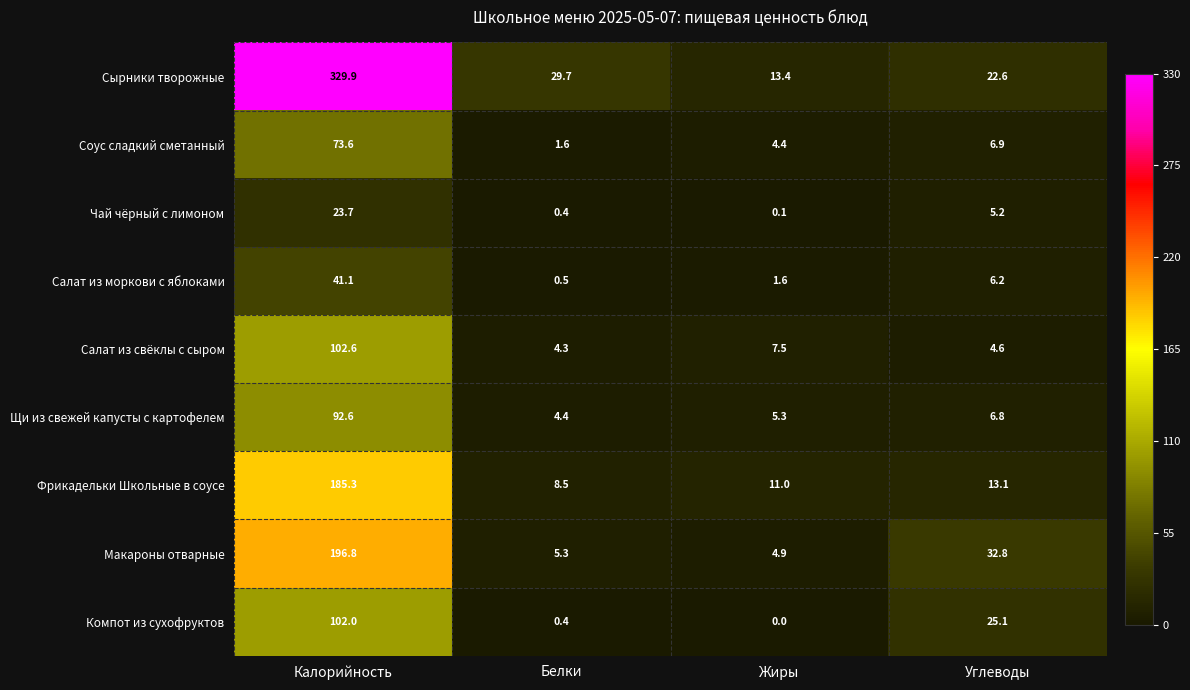

How many data points in Чай чёрный с лимоном are less than 5?

2